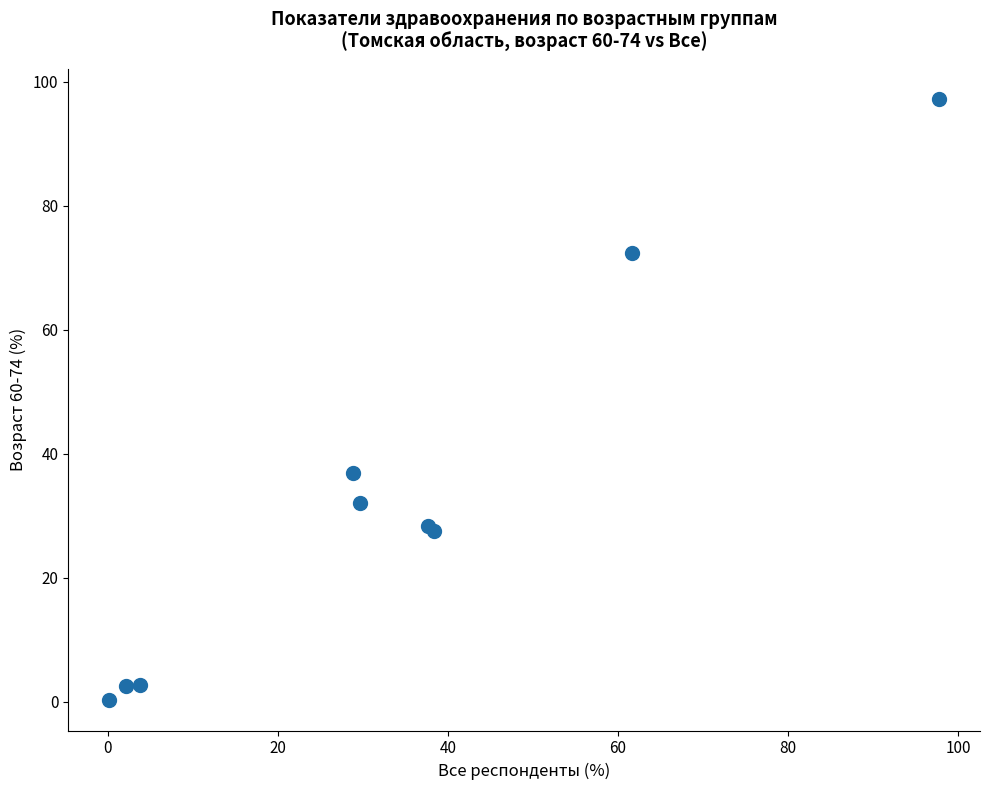

What Y value in the scatter plot is closest to 48?

36.9